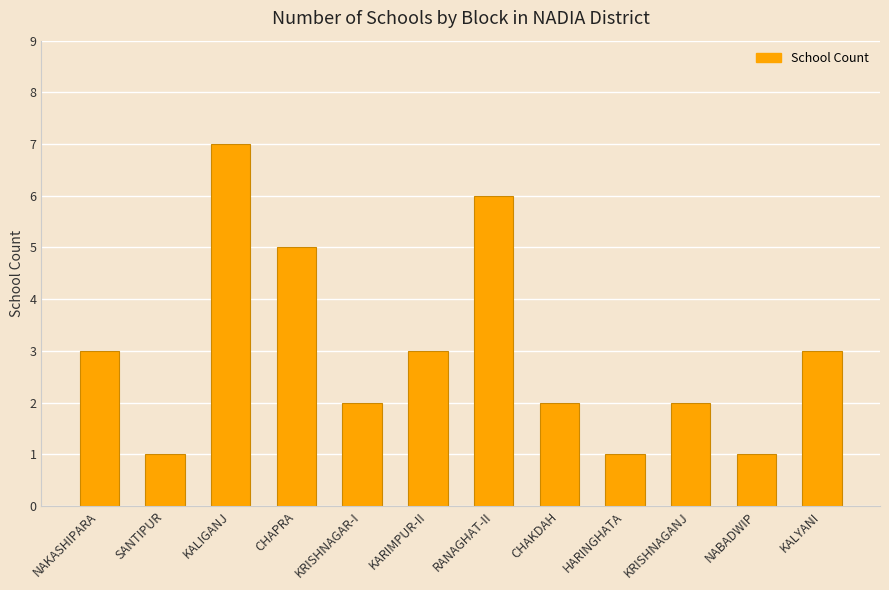

What is the greatest value displayed?

7